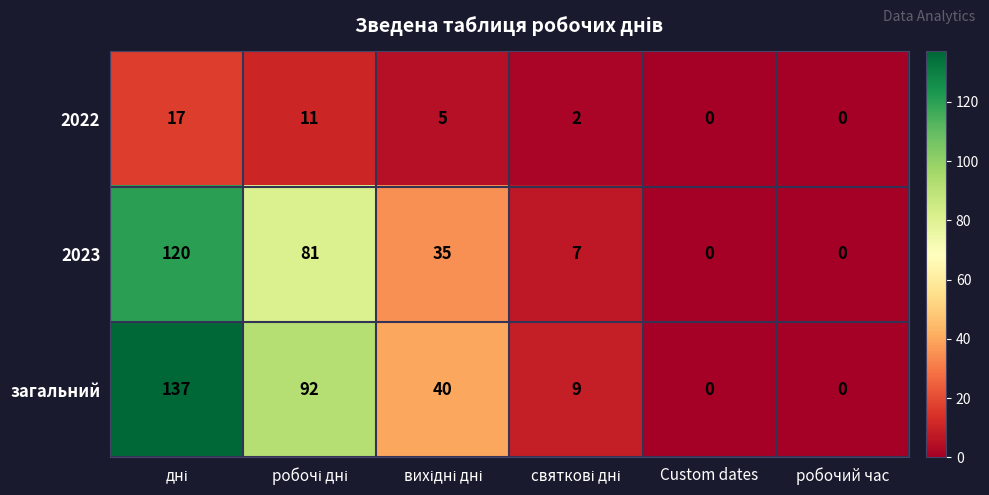

List the series in order of their peak value, lowest first.

2022, 2023, загальний